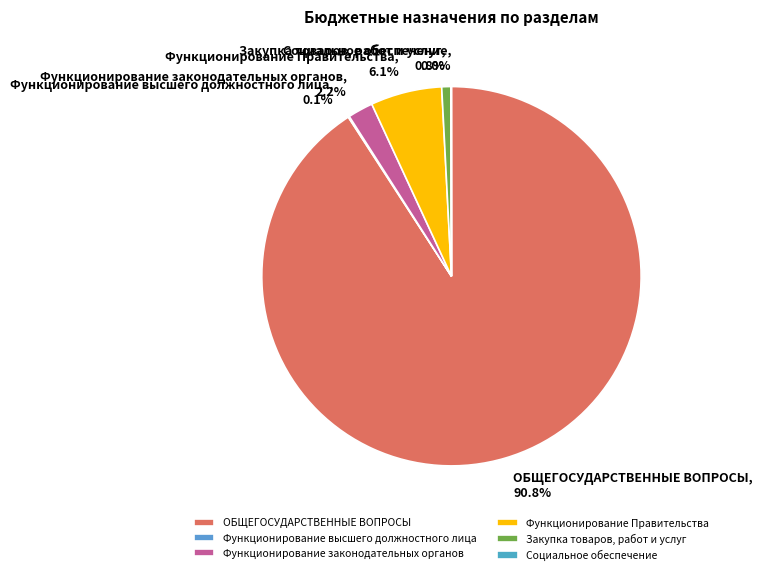

What percentage is the Функционирование Правительства slice, to the nearest percent?

6%